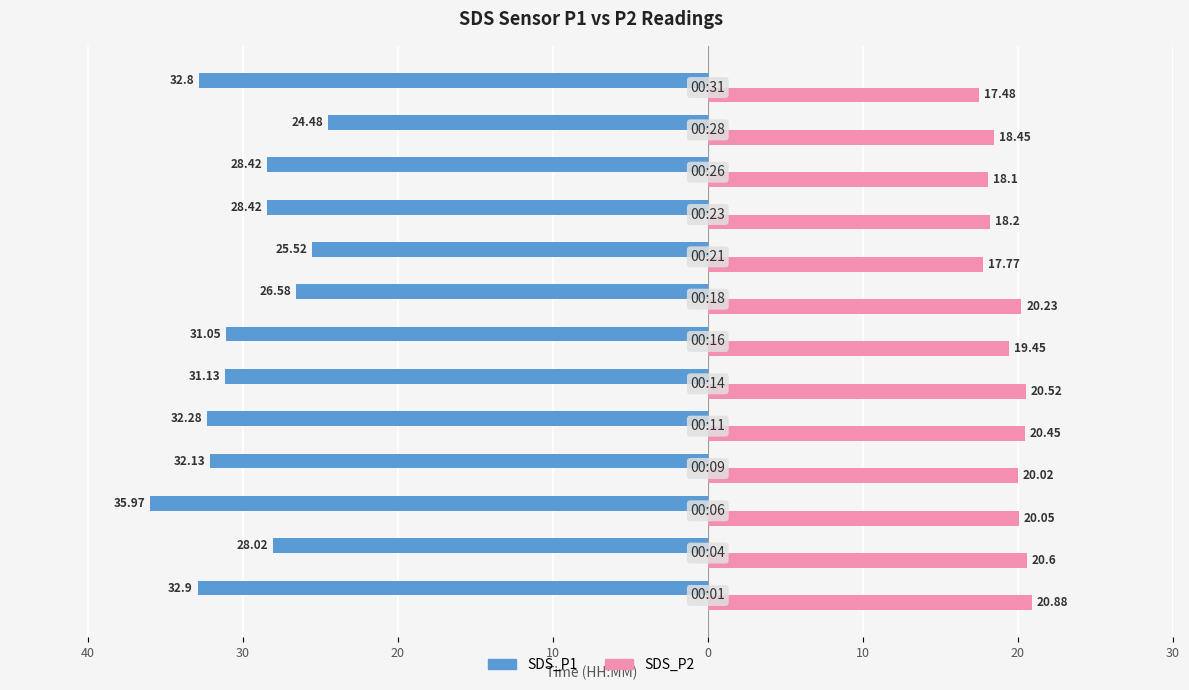

What are all the series names shown in the legend?

SDS_P1, SDS_P2